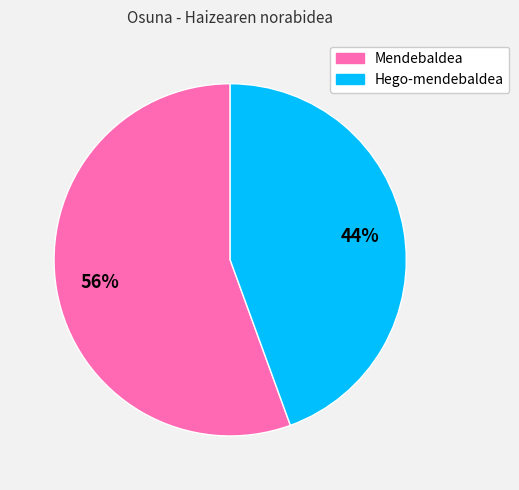

The Hego-mendebaldea slice represents 56% of the pie. True or false?

False